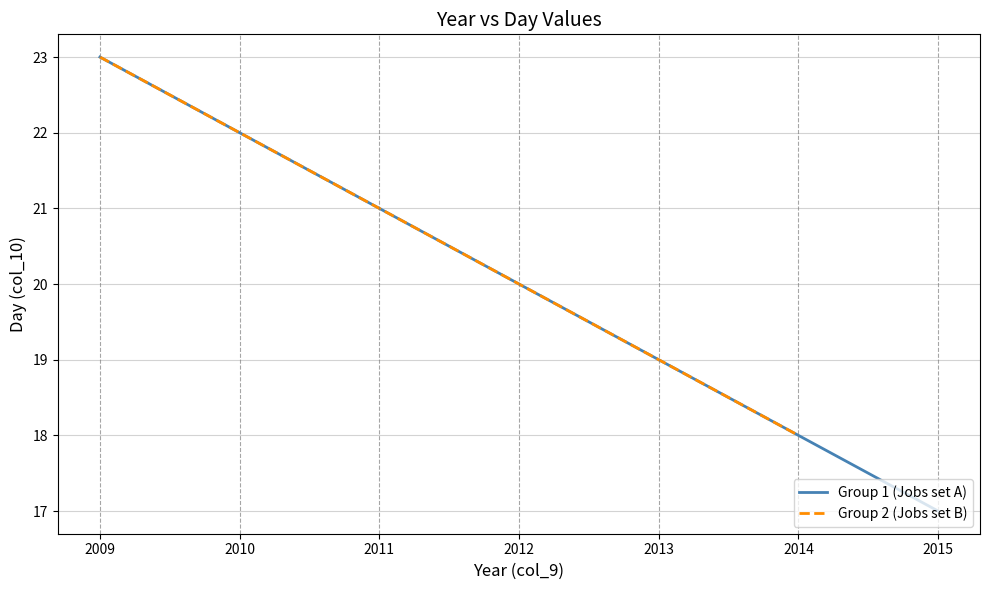

True or false: Group 2 (Jobs set B) and Group 1 (Jobs set A) cross at least once.

False